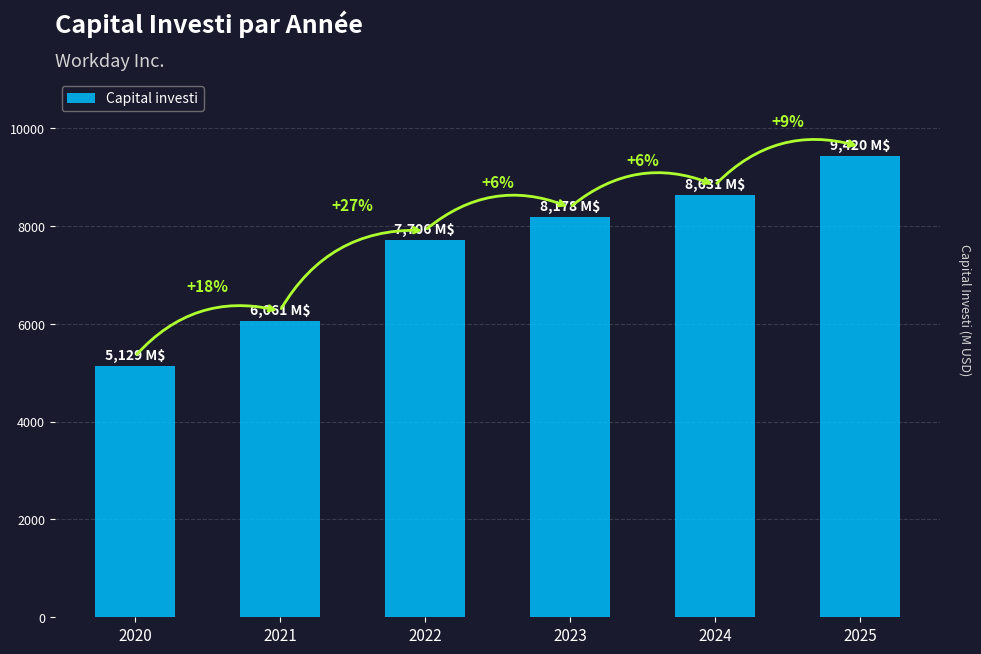

The value at 2021 is 3170. True or false?

False